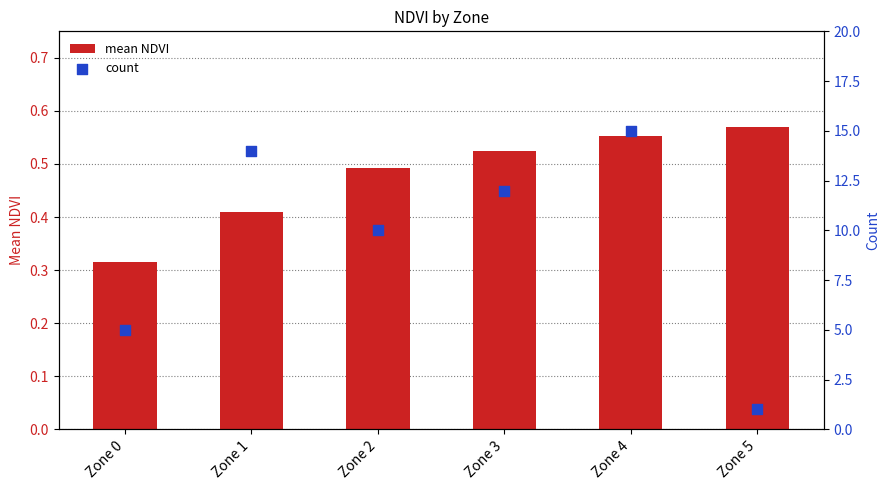

At how many categories does at least one series exceed 3?

5